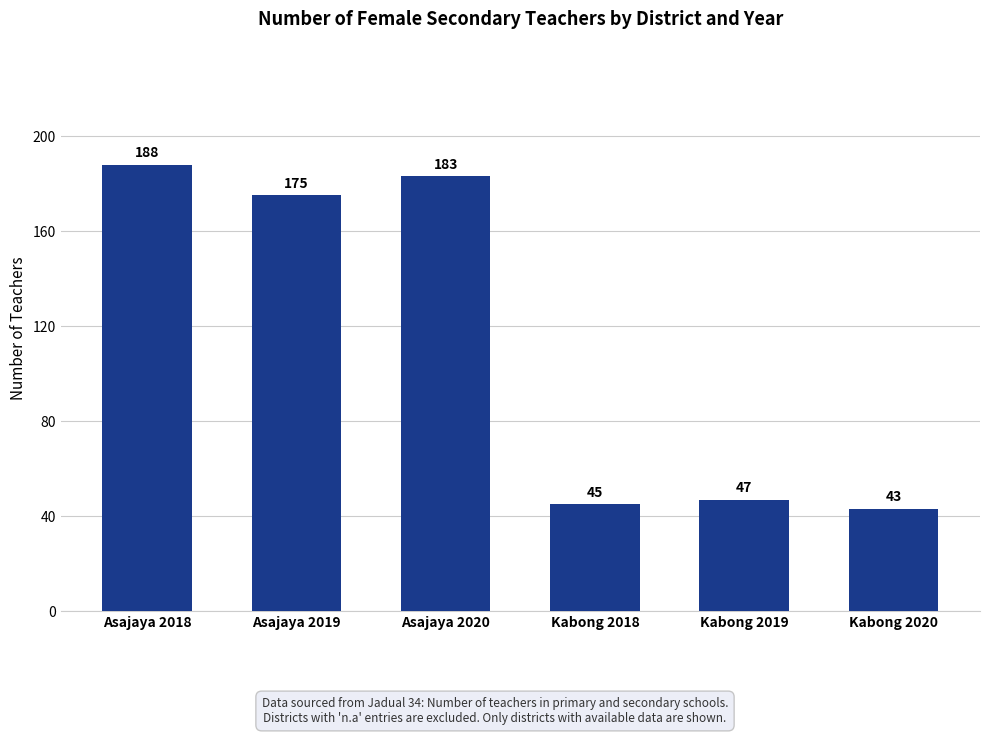

Where does the data first go above 175?

Asajaya 2018